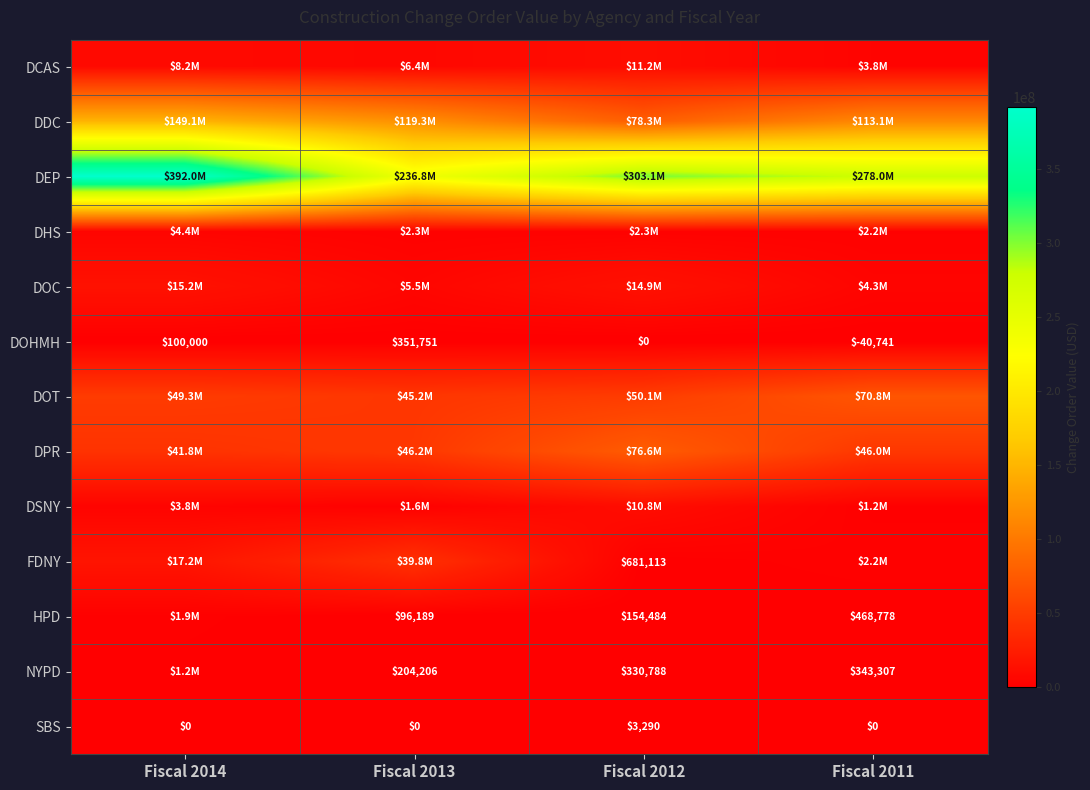

Between Fiscal 2013 and Fiscal 2012, which is larger?

Fiscal 2012